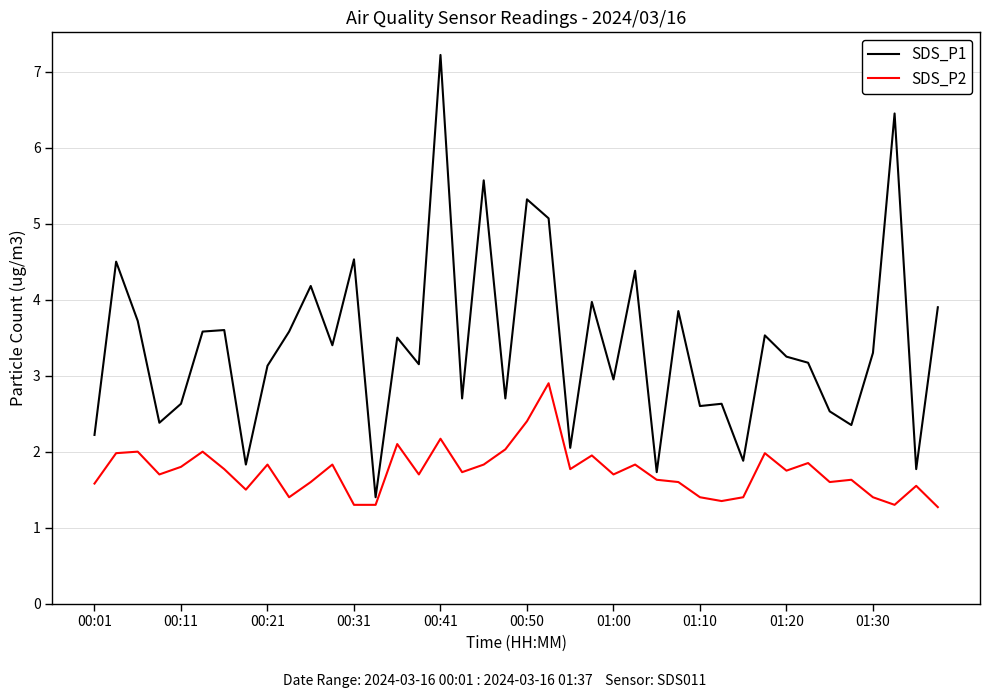

What is the difference between the maximum and minimum values in the SDS_P2 series?

1.6